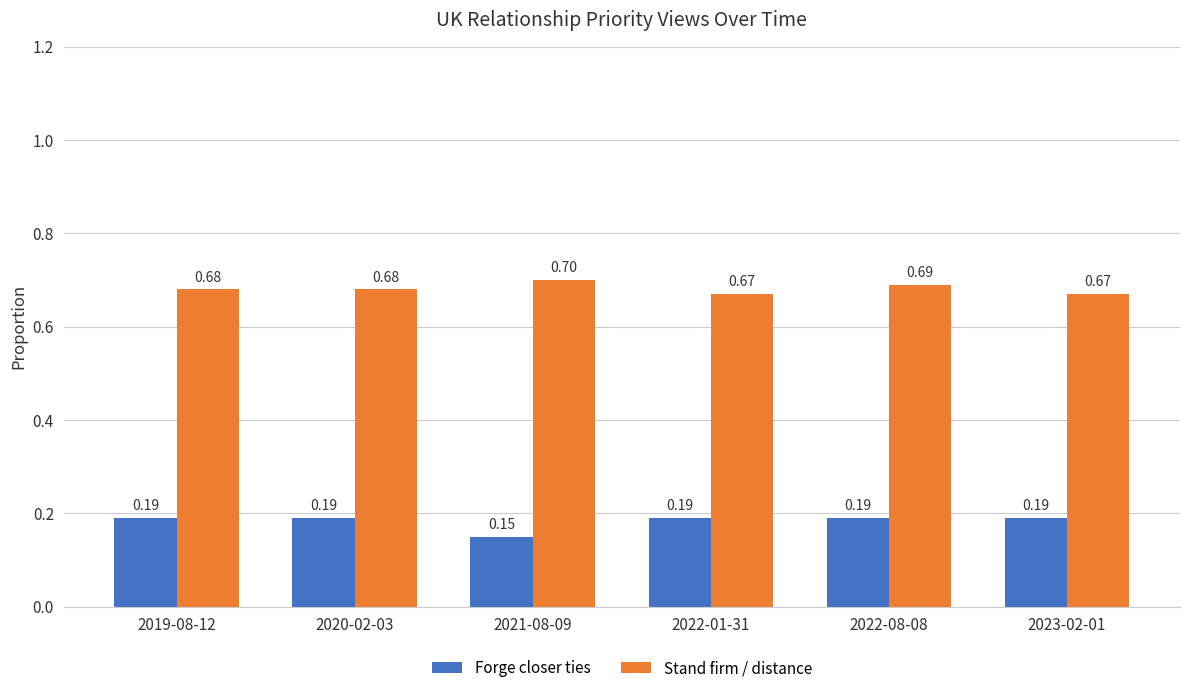

Which series has the largest range (max minus min)?

Forge closer ties